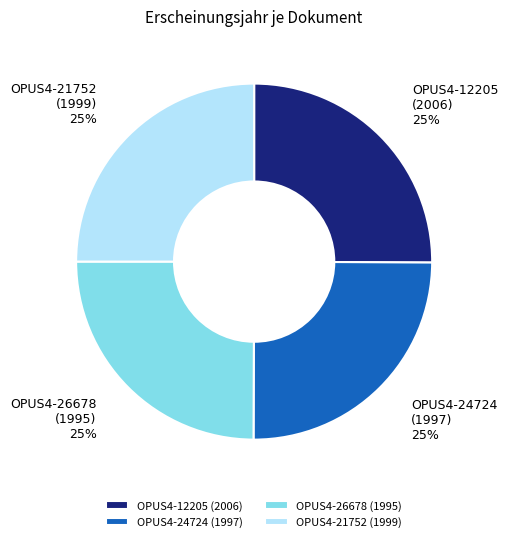

What is the ratio of the value at OPUS4-12205 (2006) to the value at OPUS4-21752 (1999)?

1.0